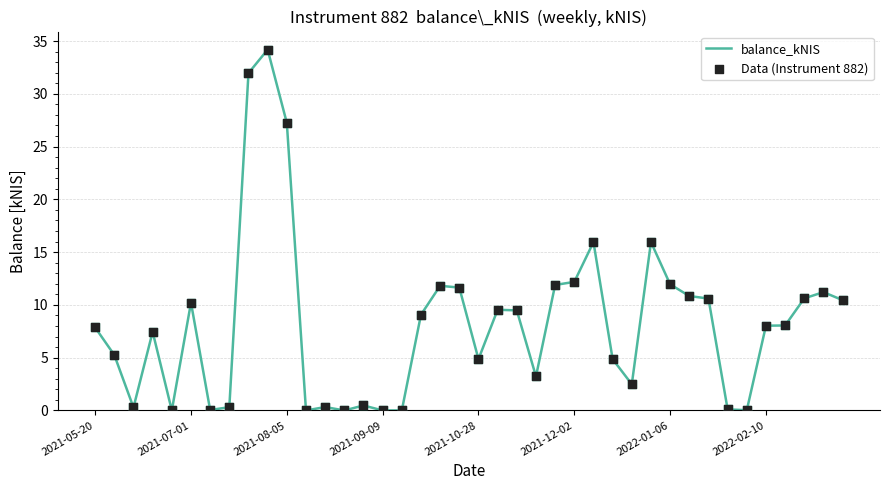

What is the greatest value displayed?

34.2